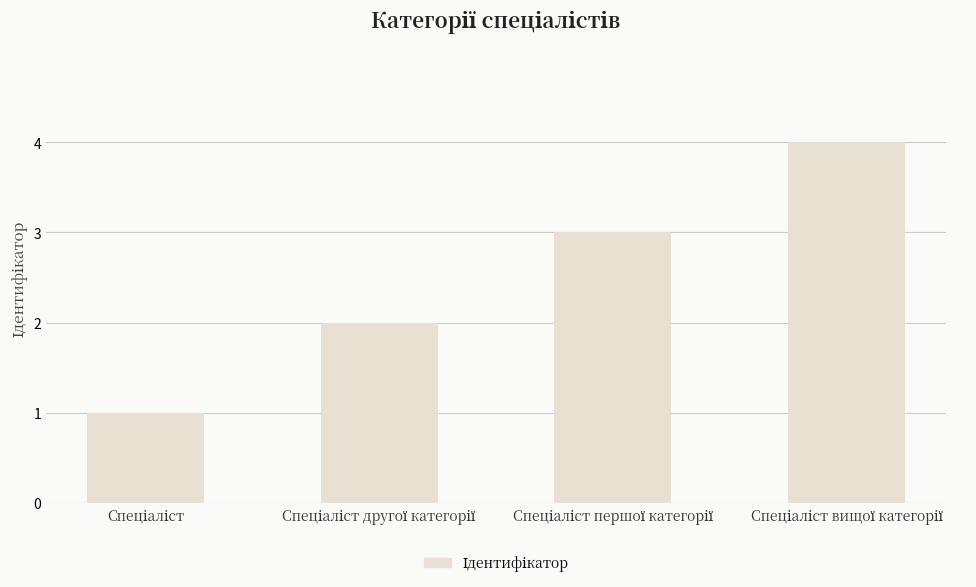

What is the difference between the maximum and minimum values?

3